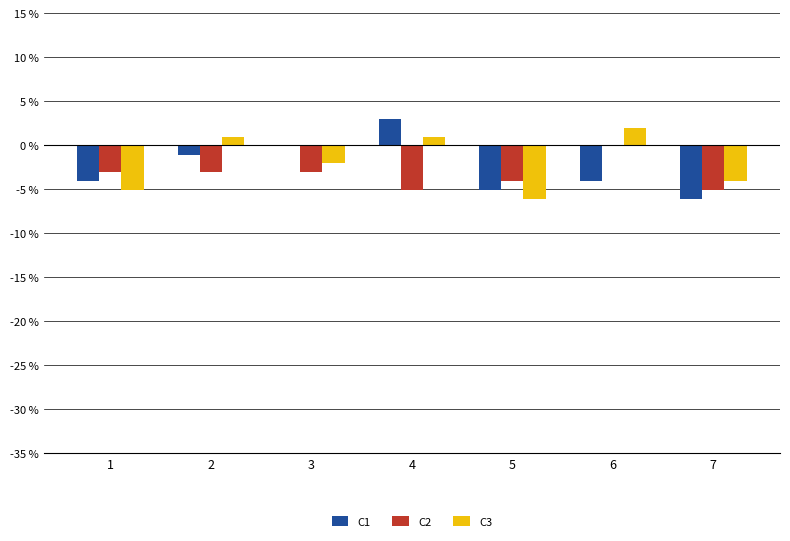

How many data points in C1 are above -4?

3